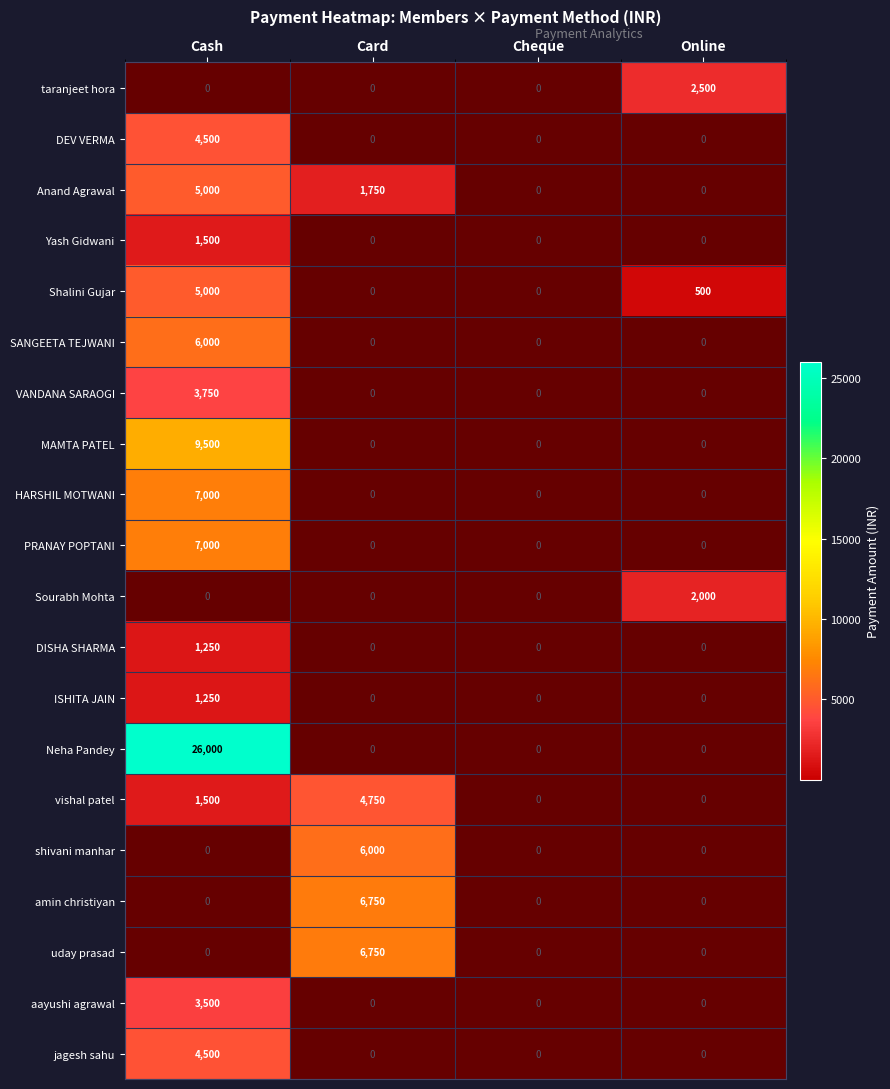

How many MAMTA PATEL values are between 0 and 9500?

4